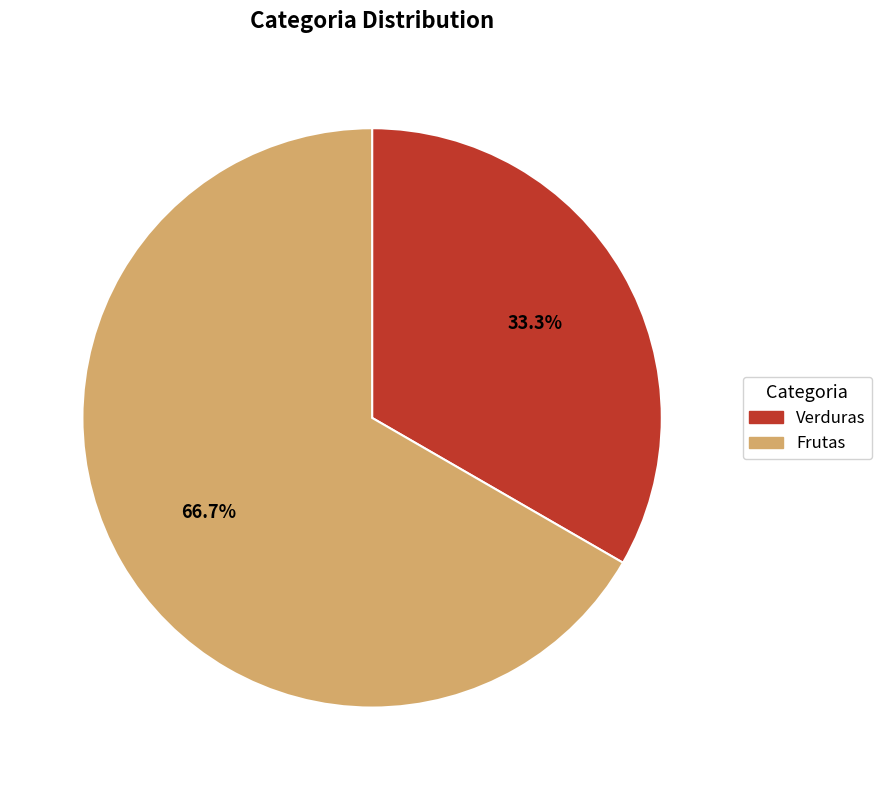

To the nearest percent, what is the difference between the largest and smallest slice percentages?

33%